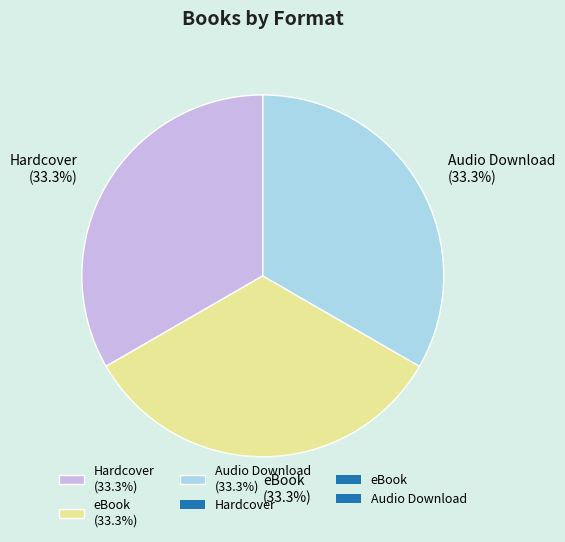

What is the ratio of the value at Hardcover (33.3%) to the value at Audio Download (33.3%)?

1.0